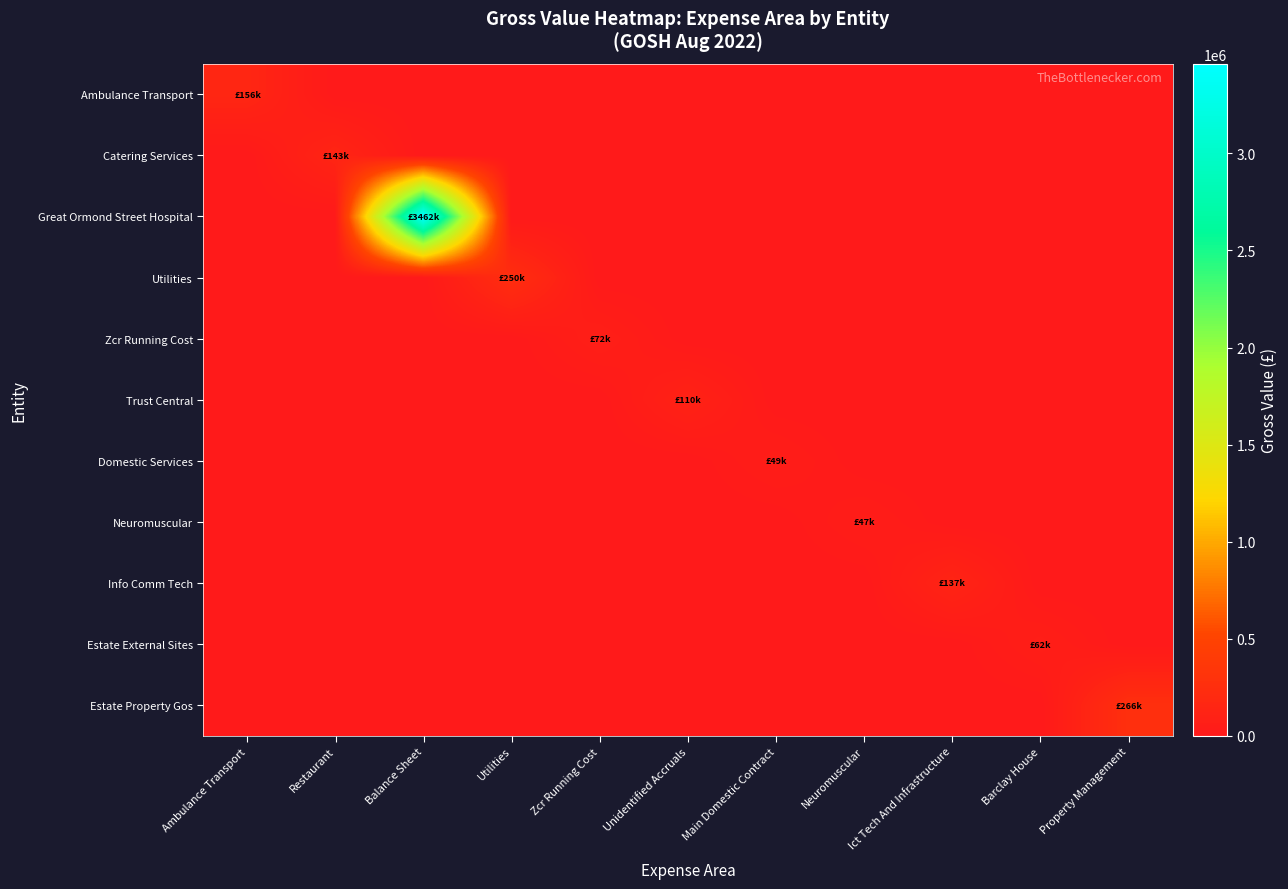

Reading left to right, list all the values displayed in this chart.

Ambulance Transport: Ambulance Transport=156382.5	Restaurant=0.0	Balance Sheet=0.0	Utilities=0.0	Zcr Running Cost=0.0	Unidentified Accruals=0.0	Main Domestic Contract=0.0	Neuromuscular=0.0	Ict Tech And Infrastructure=0.0	Barclay House=0.0	Property Management=0.0
Catering Services: Ambulance Transport=0.0	Restaurant=143390.6	Balance Sheet=0.0	Utilities=0.0	Zcr Running Cost=0.0	Unidentified Accruals=0.0	Main Domestic Contract=0.0	Neuromuscular=0.0	Ict Tech And Infrastructure=0.0	Barclay House=0.0	Property Management=0.0
Great Ormond Street Hospital: Ambulance Transport=0.0	Restaurant=0.0	Balance Sheet=3461879.5	Utilities=0.0	Zcr Running Cost=0.0	Unidentified Accruals=0.0	Main Domestic Contract=0.0	Neuromuscular=0.0	Ict Tech And Infrastructure=0.0	Barclay House=0.0	Property Management=0.0
Utilities: Ambulance Transport=0.0	Restaurant=0.0	Balance Sheet=0.0	Utilities=250397.5	Zcr Running Cost=0.0	Unidentified Accruals=0.0	Main Domestic Contract=0.0	Neuromuscular=0.0	Ict Tech And Infrastructure=0.0	Barclay House=0.0	Property Management=0.0
Zcr Running Cost: Ambulance Transport=0.0	Restaurant=0.0	Balance Sheet=0.0	Utilities=0.0	Zcr Running Cost=71648.3	Unidentified Accruals=0.0	Main Domestic Contract=0.0	Neuromuscular=0.0	Ict Tech And Infrastructure=0.0	Barclay House=0.0	Property Management=0.0
Trust Central: Ambulance Transport=0.0	Restaurant=0.0	Balance Sheet=0.0	Utilities=0.0	Zcr Running Cost=0.0	Unidentified Accruals=110324.0	Main Domestic Contract=0.0	Neuromuscular=0.0	Ict Tech And Infrastructure=0.0	Barclay House=0.0	Property Management=0.0
Domestic Services: Ambulance Transport=0.0	Restaurant=0.0	Balance Sheet=0.0	Utilities=0.0	Zcr Running Cost=0.0	Unidentified Accruals=0.0	Main Domestic Contract=48656.9	Neuromuscular=0.0	Ict Tech And Infrastructure=0.0	Barclay House=0.0	Property Management=0.0
Neuromuscular: Ambulance Transport=0.0	Restaurant=0.0	Balance Sheet=0.0	Utilities=0.0	Zcr Running Cost=0.0	Unidentified Accruals=0.0	Main Domestic Contract=0.0	Neuromuscular=46610.3	Ict Tech And Infrastructure=0.0	Barclay House=0.0	Property Management=0.0
Info Comm Tech: Ambulance Transport=0.0	Restaurant=0.0	Balance Sheet=0.0	Utilities=0.0	Zcr Running Cost=0.0	Unidentified Accruals=0.0	Main Domestic Contract=0.0	Neuromuscular=0.0	Ict Tech And Infrastructure=137005.9	Barclay House=0.0	Property Management=0.0
Estate External Sites: Ambulance Transport=0.0	Restaurant=0.0	Balance Sheet=0.0	Utilities=0.0	Zcr Running Cost=0.0	Unidentified Accruals=0.0	Main Domestic Contract=0.0	Neuromuscular=0.0	Ict Tech And Infrastructure=0.0	Barclay House=62244.0	Property Management=0.0
Estate Property Gos: Ambulance Transport=0.0	Restaurant=0.0	Balance Sheet=0.0	Utilities=0.0	Zcr Running Cost=0.0	Unidentified Accruals=0.0	Main Domestic Contract=0.0	Neuromuscular=0.0	Ict Tech And Infrastructure=0.0	Barclay House=0.0	Property Management=266000.0